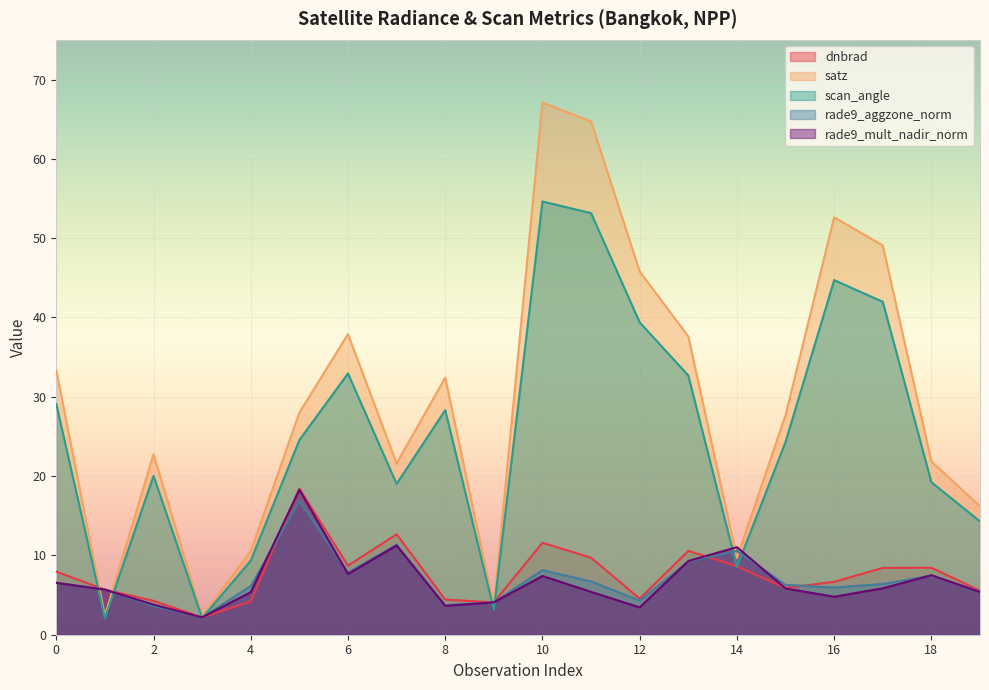

What is the difference between the maximum and second lowest values in the rade9_aggzone_norm series?

13.3